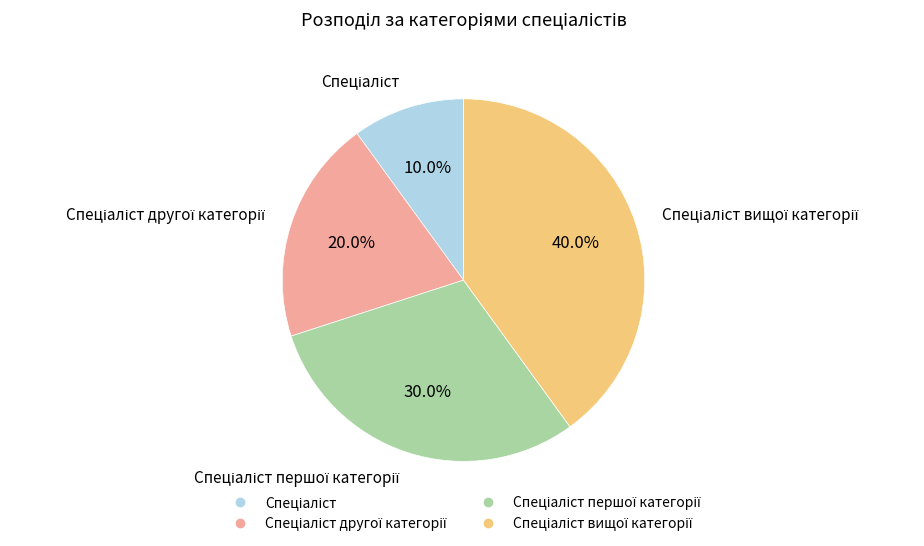

Does any single category account for the majority?

No